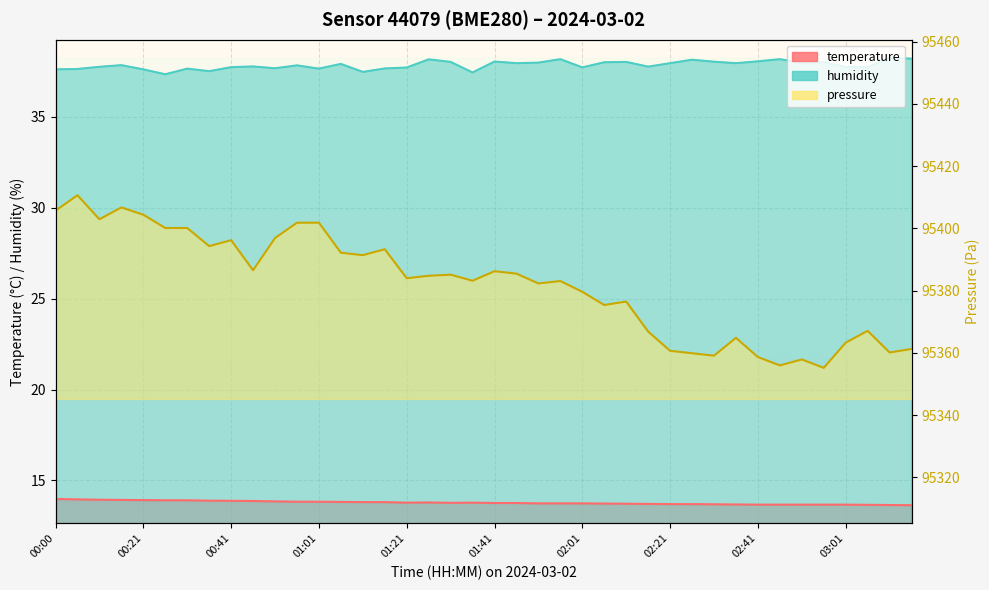

Which series has the largest total across all categories?

humidity